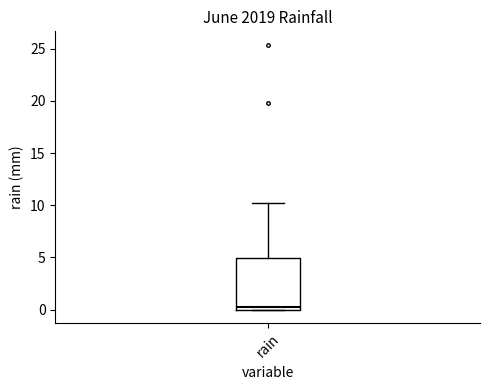

Transcribe this box plot: give where the median line is, the range the box spans, and where the two whiskers end, as read against the y-axis. The values are not printed on the chart, so give them approximately, as read against the axis.

median 0 (just above the box's lower edge), box 0 to 5, whiskers 0 to 10